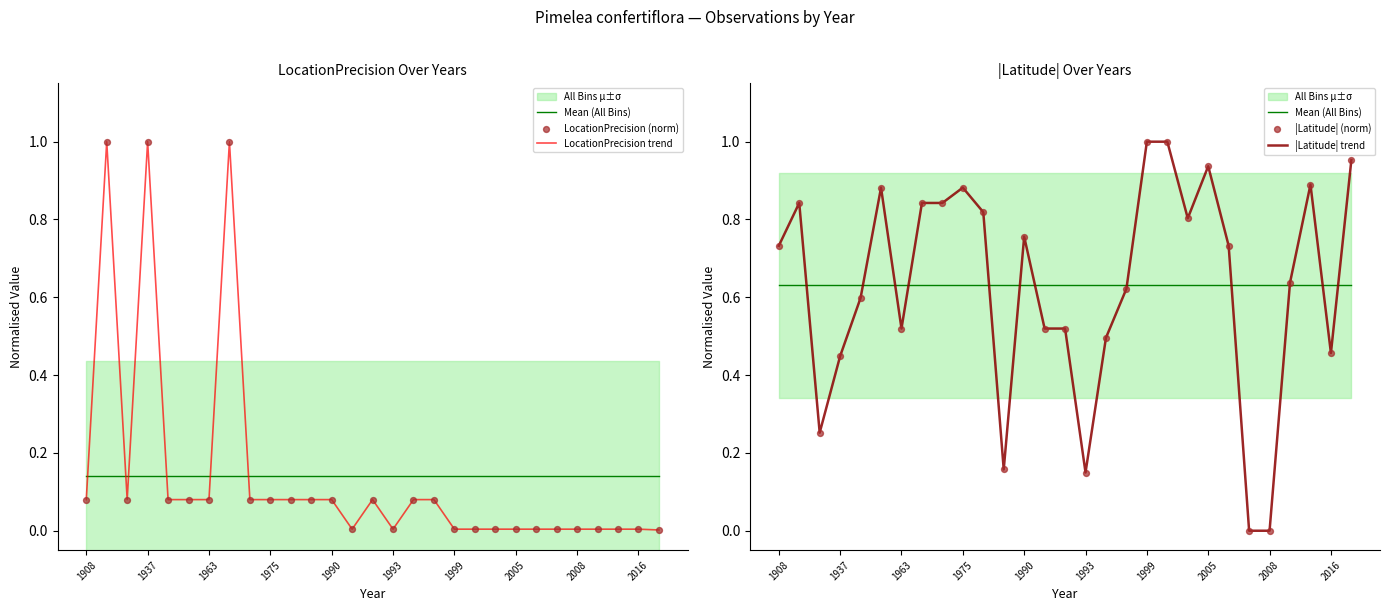

Which series contains the highest Y value?

LocationPrecision trend